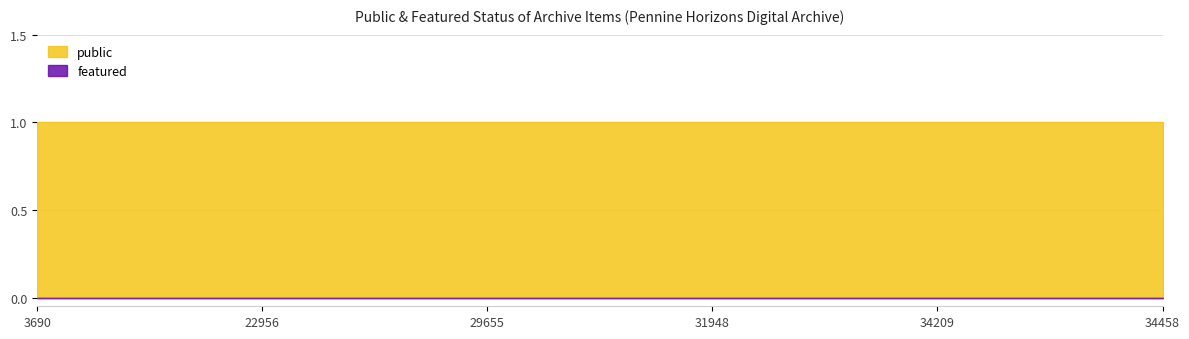

Which label corresponds to the largest value in the chart?

3690